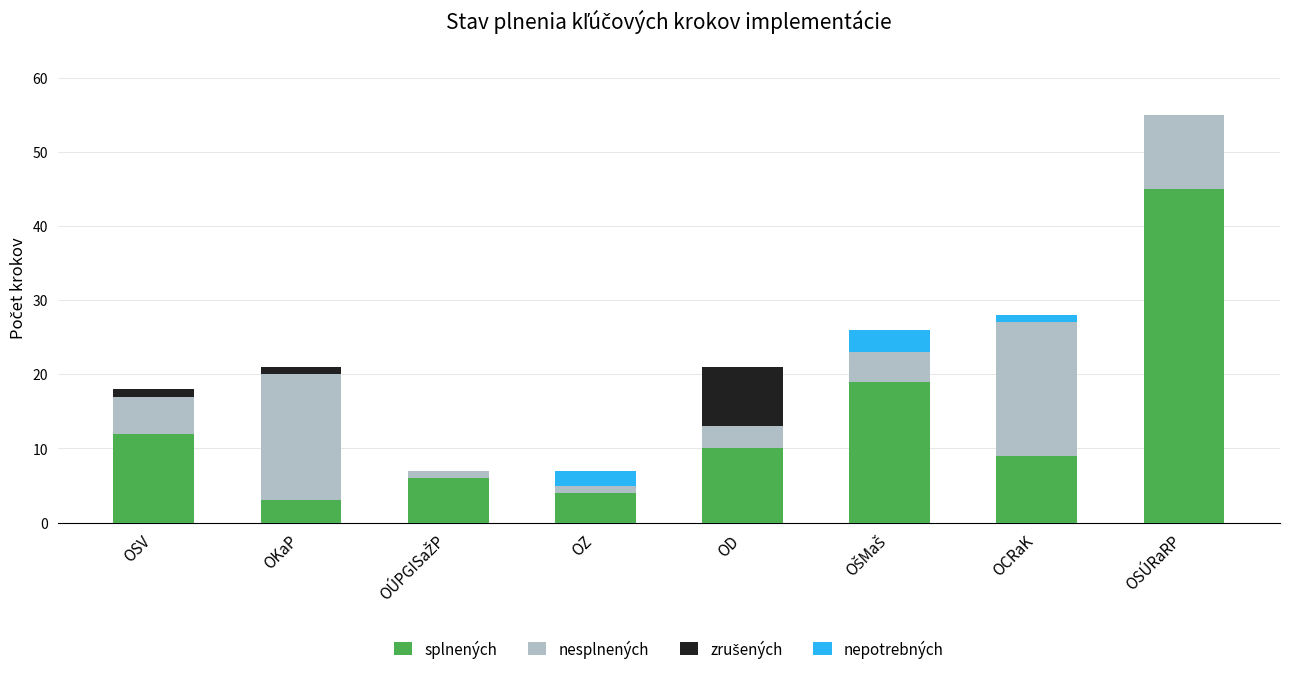

Is it true that splnených equals 45 at OSÚRaRP?

True